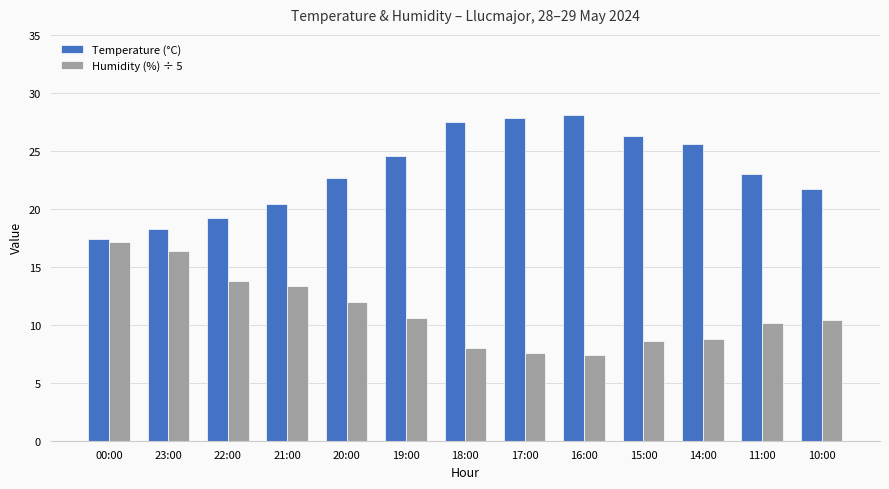

Are the bars horizontal?

No